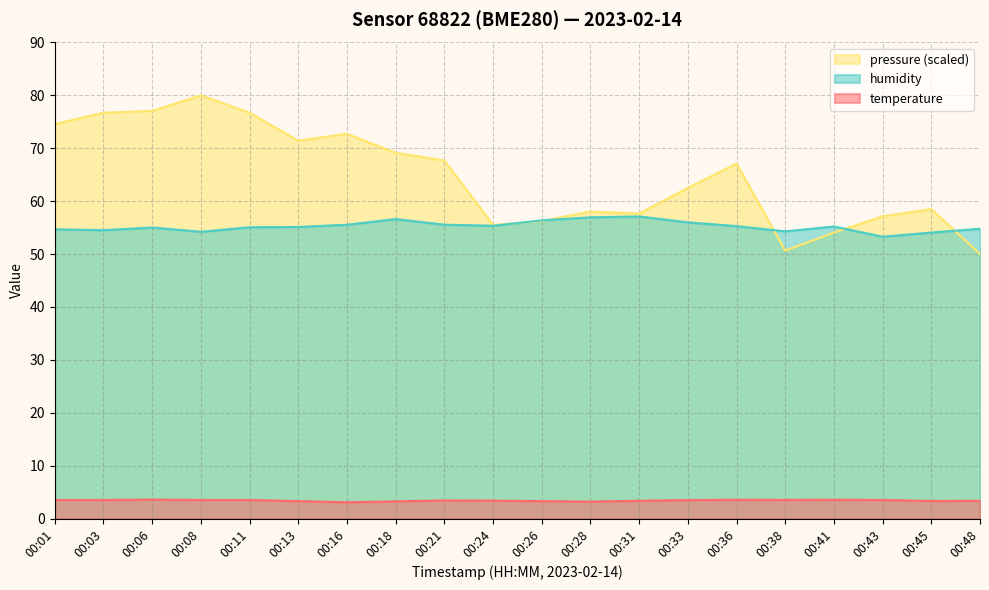

Reading left to right, extract all data points from this chart.

temperature: 00:01=3.5	00:03=3.5	00:06=3.6	00:08=3.5	00:11=3.5	00:13=3.3	00:16=3.1	00:18=3.3	00:21=3.4	00:24=3.4	00:26=3.3	00:28=3.2	00:31=3.4	00:33=3.5	00:36=3.6	00:38=3.5	00:41=3.6	00:43=3.5	00:45=3.3	00:48=3.4
humidity: 00:01=54.7	00:03=54.5	00:06=55.0	00:08=54.2	00:11=55.1	00:13=55.1	00:16=55.5	00:18=56.6	00:21=55.6	00:24=55.4	00:26=56.4	00:28=57.0	00:31=57.1	00:33=56.0	00:36=55.3	00:38=54.3	00:41=55.2	00:43=53.3	00:45=54.1	00:48=54.8
pressure_norm: 00:01=74.6	00:03=76.7	00:06=77.1	00:08=80.0	00:11=76.7	00:13=71.5	00:16=72.7	00:18=69.1	00:21=67.7	00:24=55.5	00:26=56.2	00:28=58.1	00:31=57.7	00:33=62.5	00:36=67.1	00:38=50.7	00:41=54.1	00:43=57.2	00:45=58.5	00:48=50.0